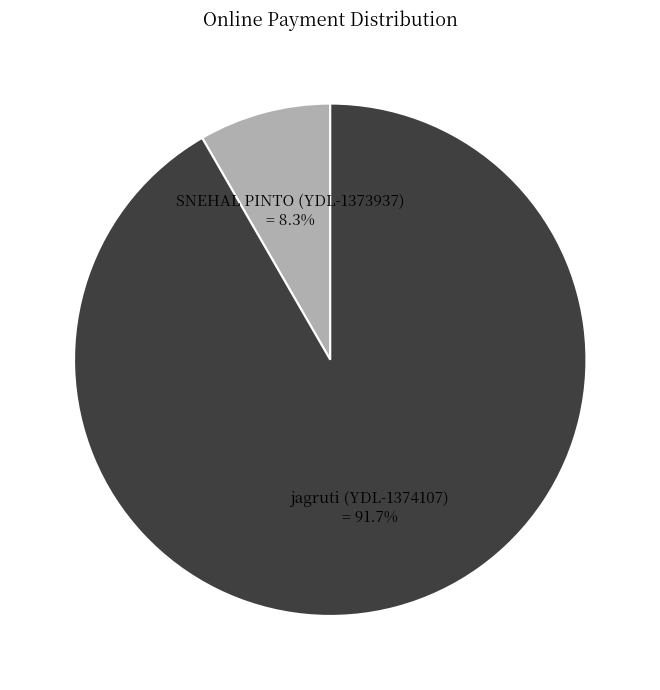

How many segments does this pie chart have?

2